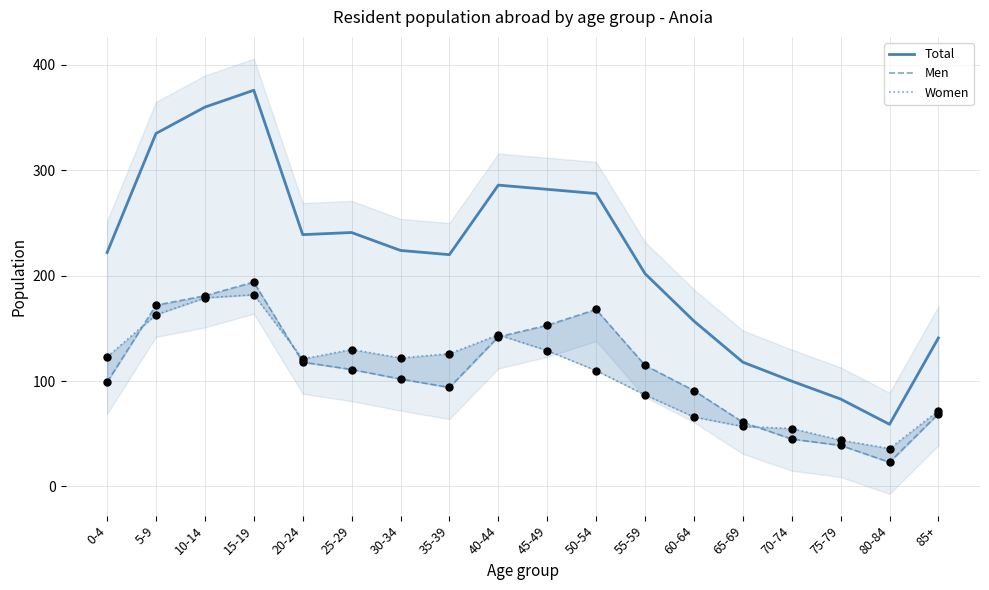

At how many categories does at least one series exceed 80?

17